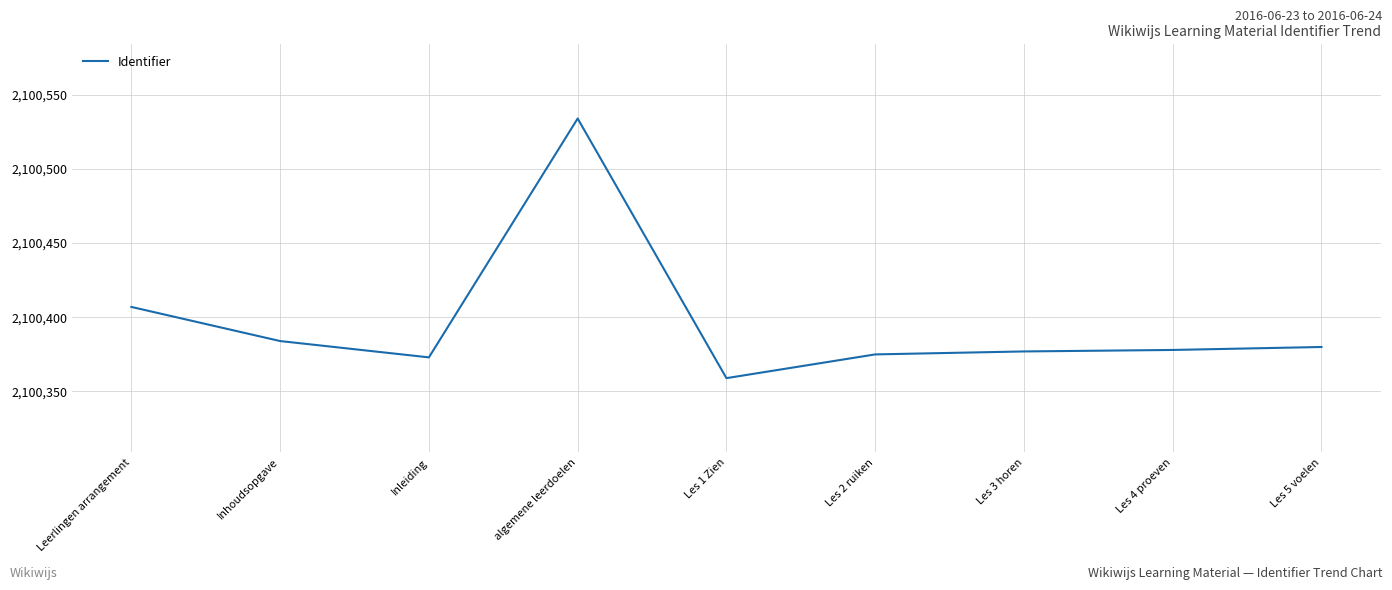

At which category does the chart reach its minimum across all series?

Les 1 Zien